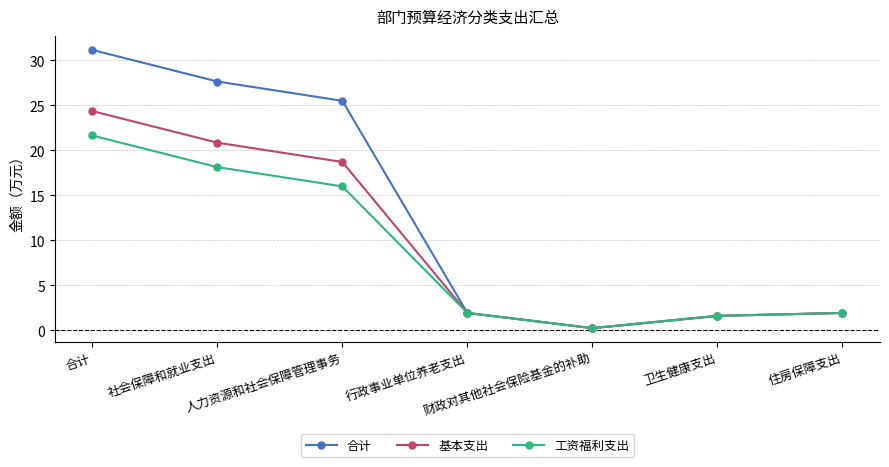

Reading left to right, extract all data points from this chart.

合计: 31.2	27.6	25.5	1.9	0.2	1.6	1.9
基本支出: 24.4	20.8	18.7	1.9	0.2	1.6	1.9
工资福利支出: 21.6	18.1	16.0	1.9	0.2	1.6	1.9